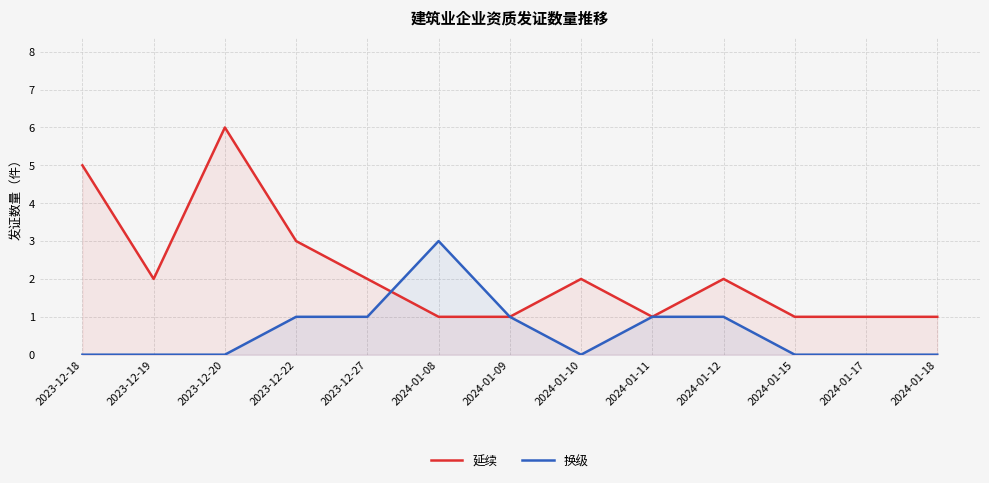

List the series in order of their peak value, lowest first.

换级, 延续